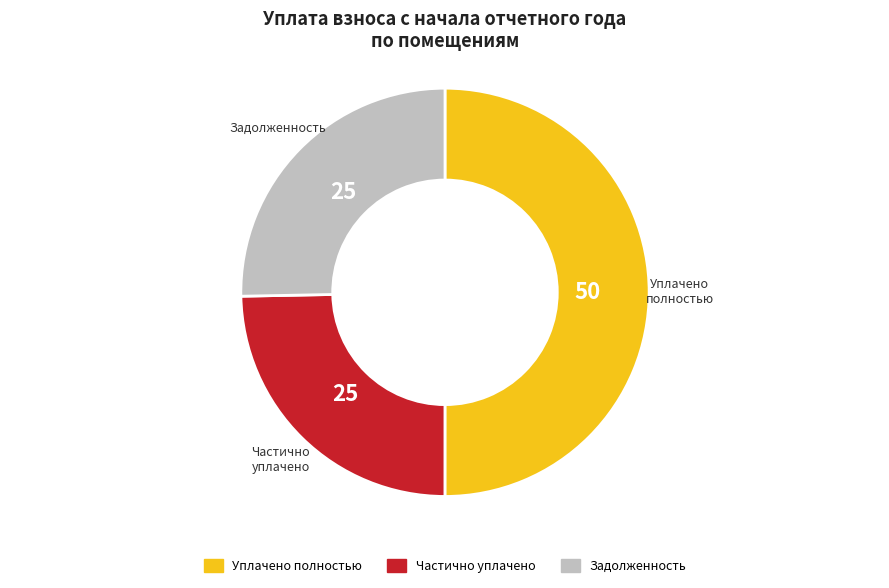

Does any single category account for the majority?

No